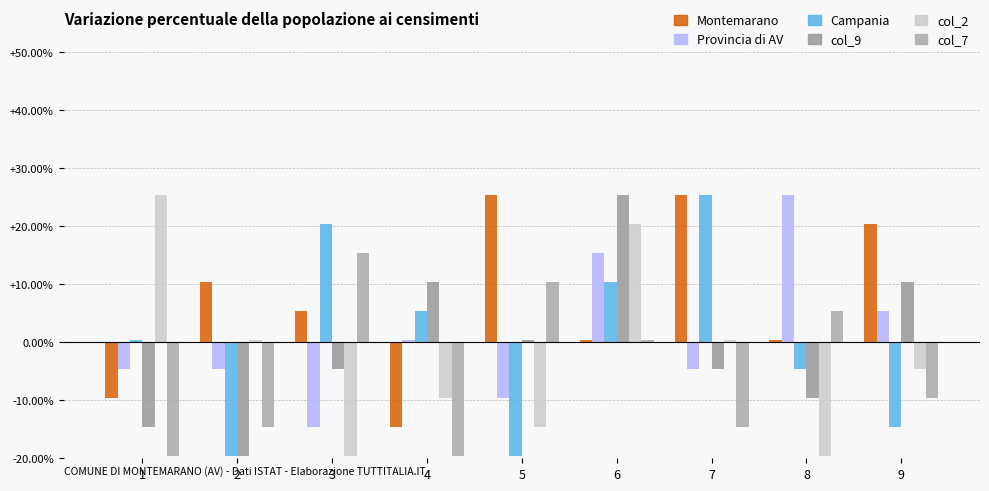

What is the difference between the second highest and minimum values in the Campania series?

40.0